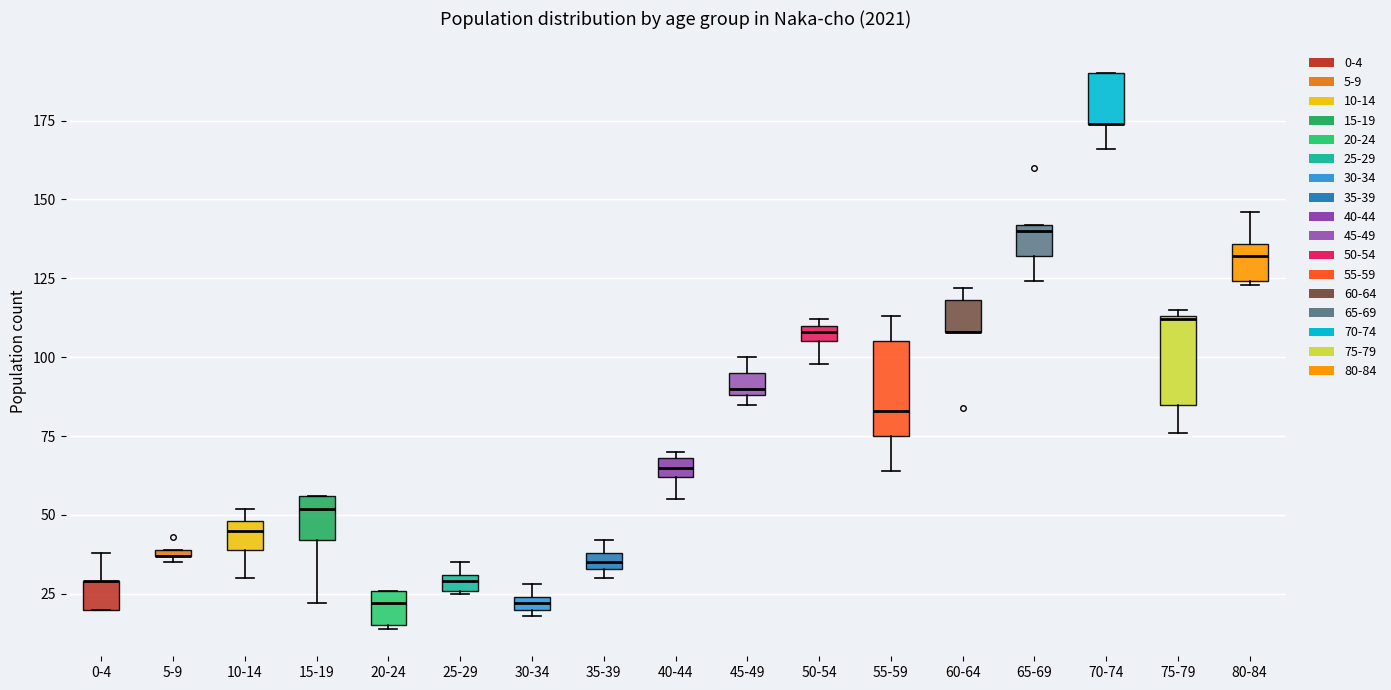

Where is the lower edge of the box for 65-69 on the y-axis? The values are not printed on the chart, so give them approximately, as read against the axis.

130